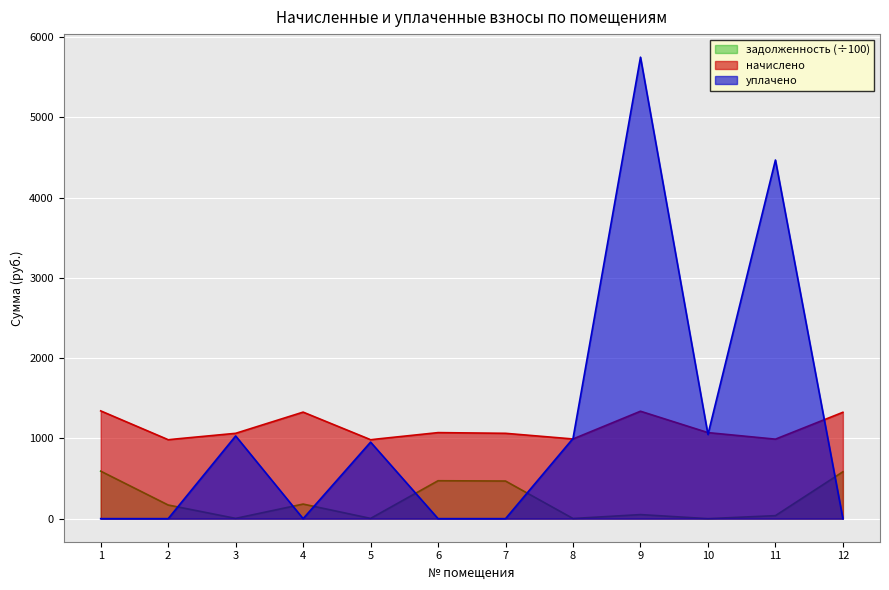

At which category does уплачено reach its first local peak?

3